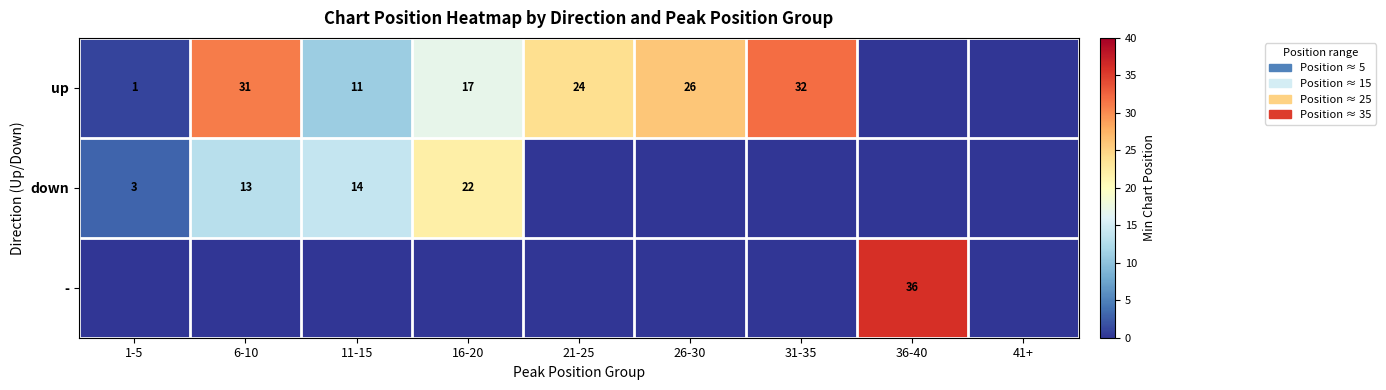

The up series shows 13 at 26-30. True or false?

False